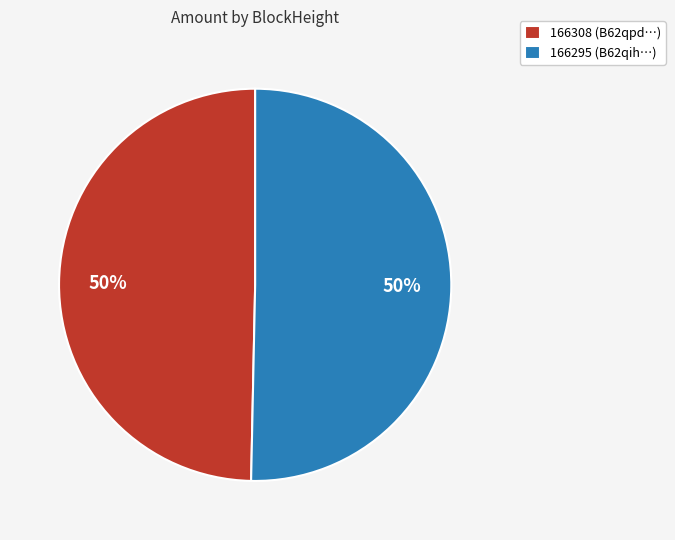

How many segments does this pie chart have?

2